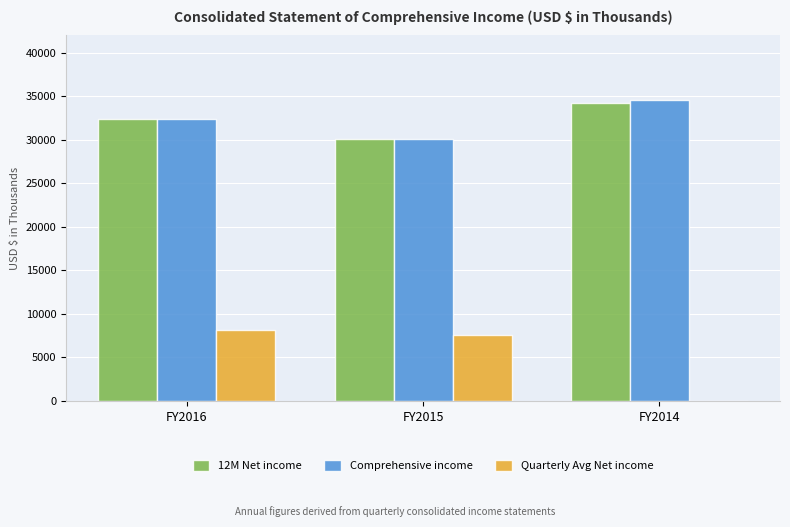

Read the Quarterly Avg Net income value at FY2016.

8099.5